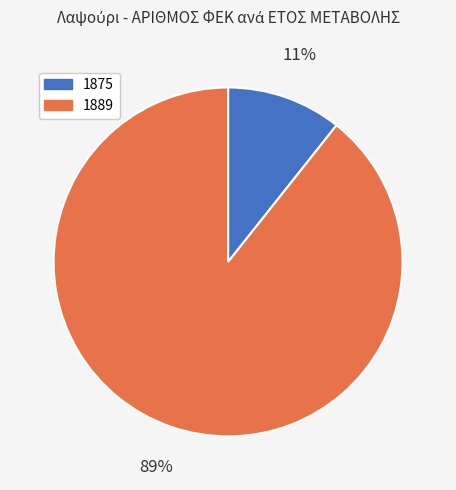

Rank the categories by value from lowest to highest.

1875, 1889